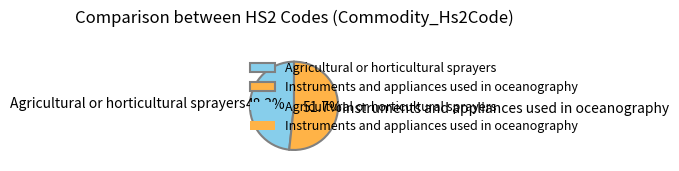

Which slice is the smallest?

Agricultural or horticultural sprayers